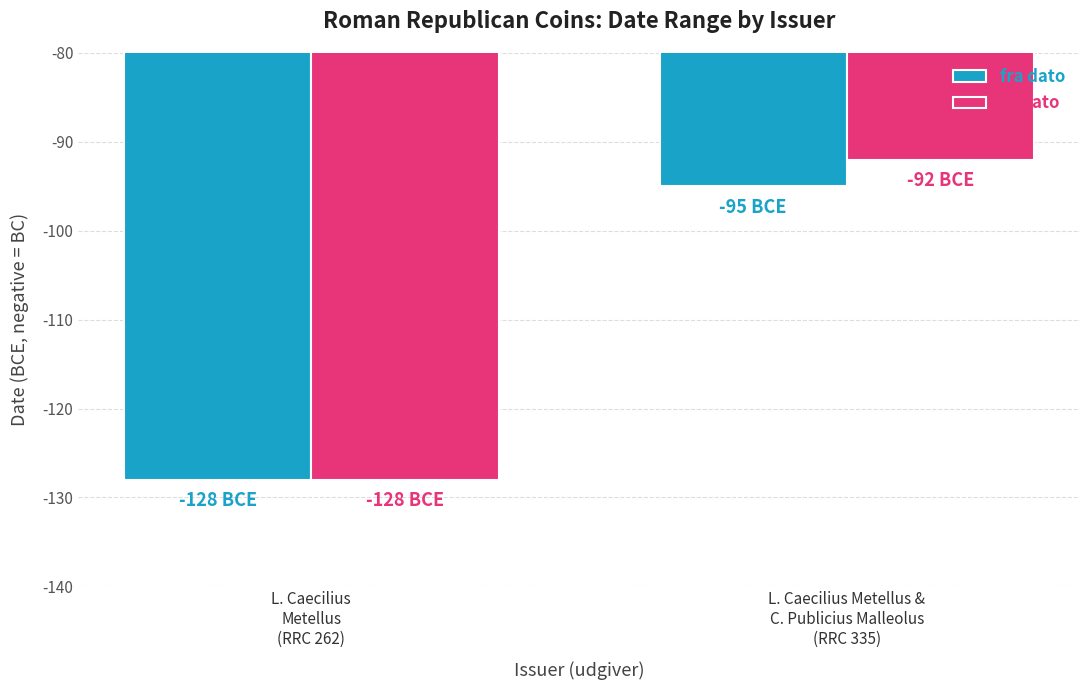

Count the til dato values in the range -128 to -92.

2